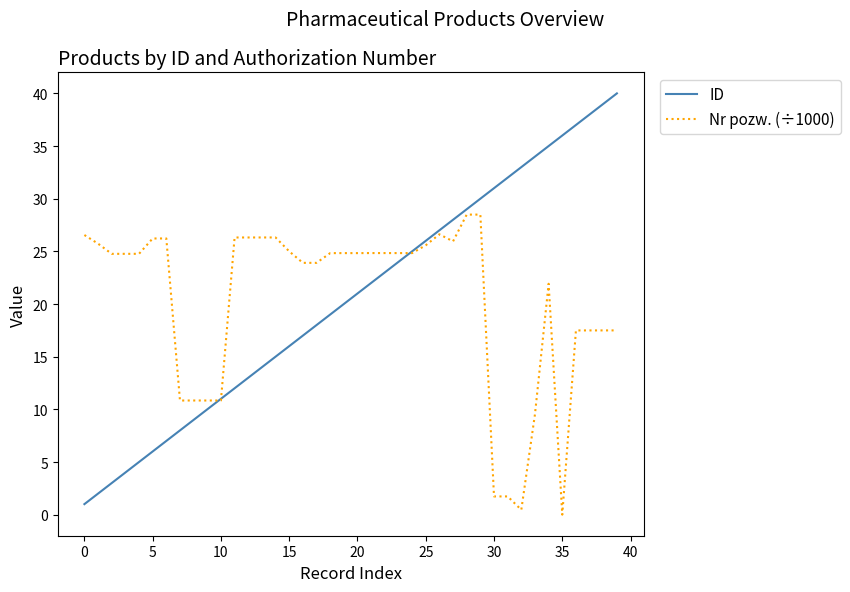

Which series has the largest range (max minus min)?

ID